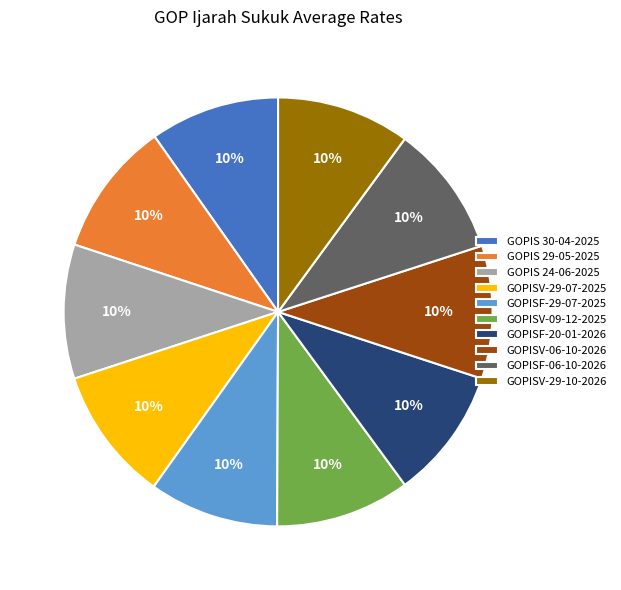

How many slices are in this pie chart?

10